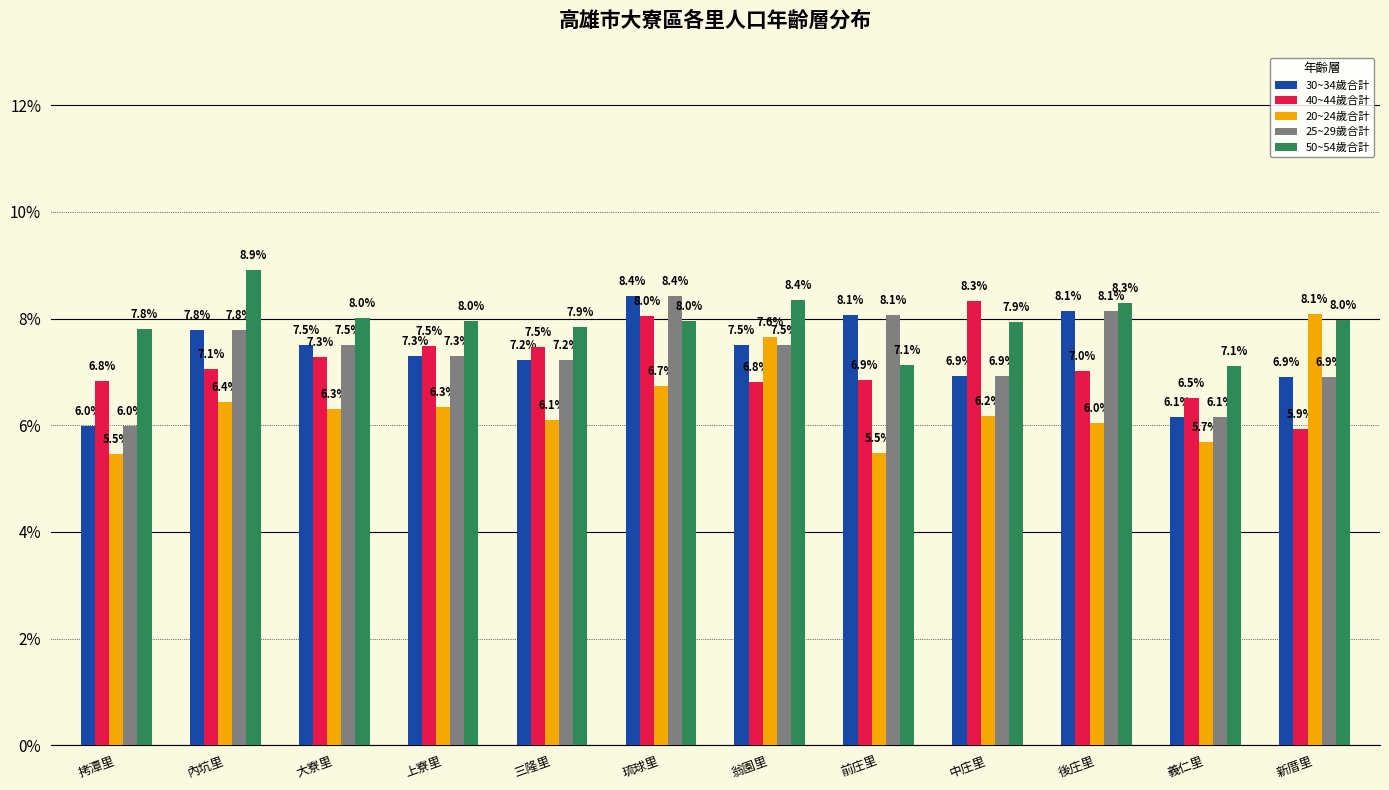

At which label does 20~24歲合計 first exceed 6?

內坑里